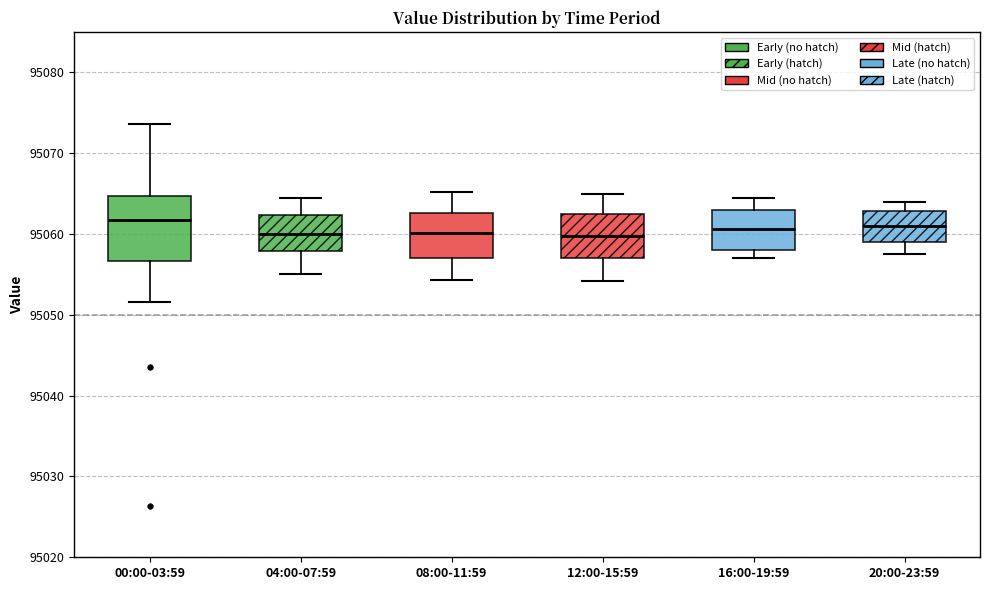

Comparing the boxes themselves (not the whiskers), which one is the tallest?

00:00-03:59